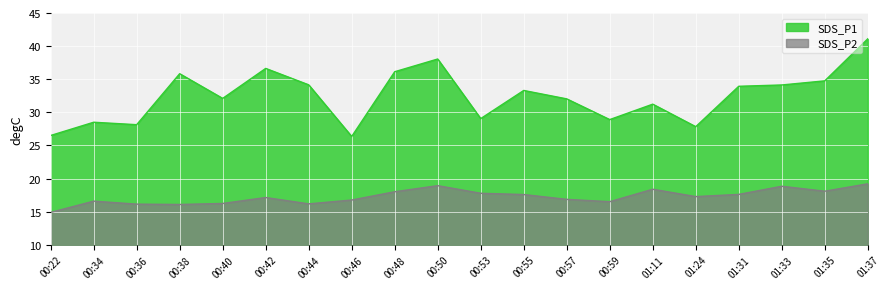

Reading left to right, extract all data points from this chart.

SDS_P1: 26.5	28.5	28.1	35.8	32.1	36.6	34.1	26.4	36.1	38.0	29.1	33.3	32.0	28.9	31.2	27.8	33.9	34.1	34.8	41.1
SDS_P2: 14.9	16.6	16.1	16.1	16.2	17.1	16.2	16.8	18.0	18.9	17.8	17.6	16.9	16.5	18.4	17.3	17.6	18.8	18.1	19.2